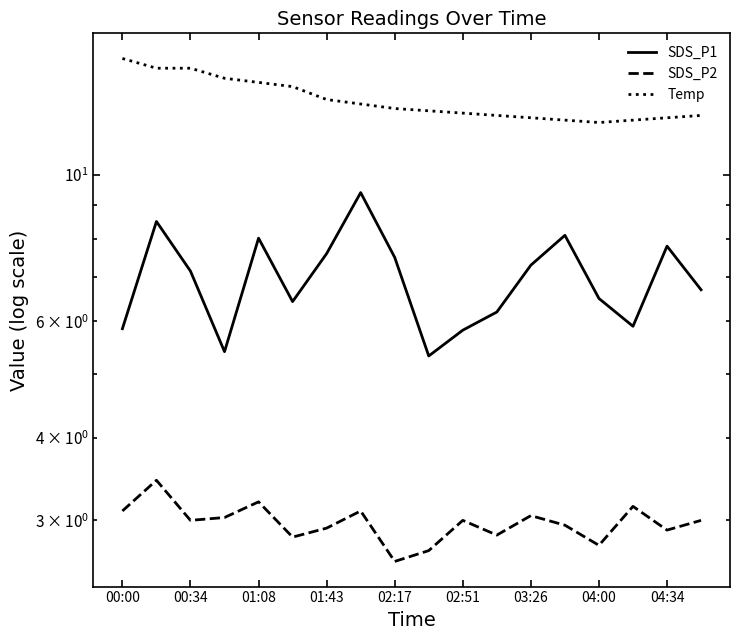

Is it true that Temp equals 22.6 at 00:34?

False